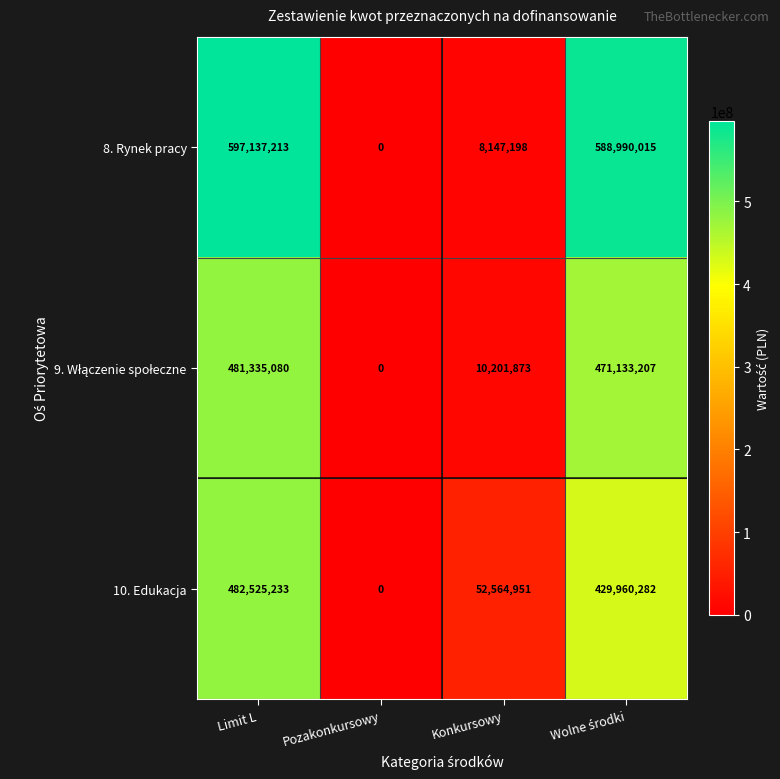

What is the difference between the maximum and minimum values in the 10. Edukacja series?

482525233